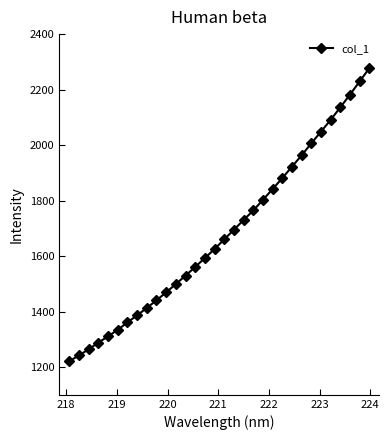

How many data points are less than 1660?

16